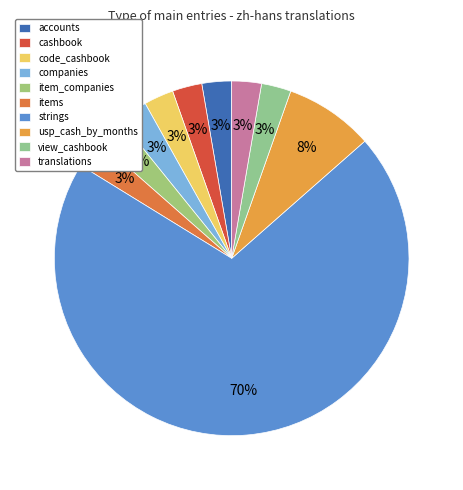

What percentage is the item_companies slice, to the nearest percent?

3%